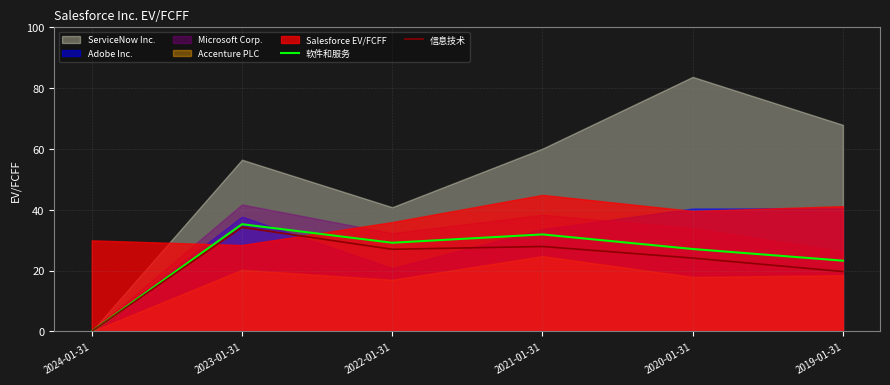

Where is 软件和服务 nearest to the value 17?

2019-01-31